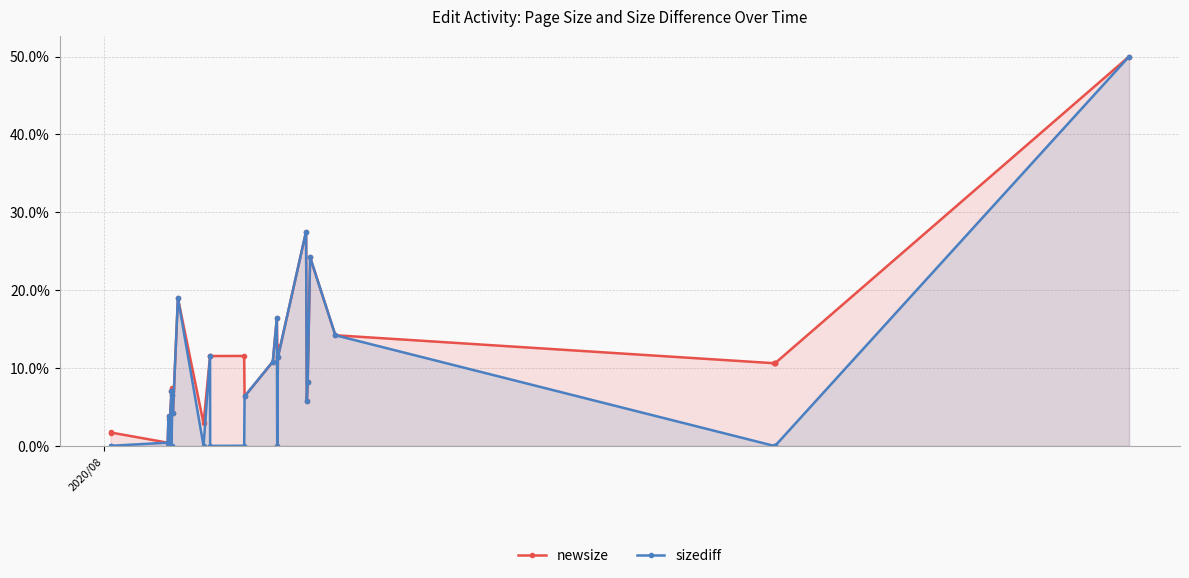

What is the value of the newsize point at the 5th from the left?

3.5